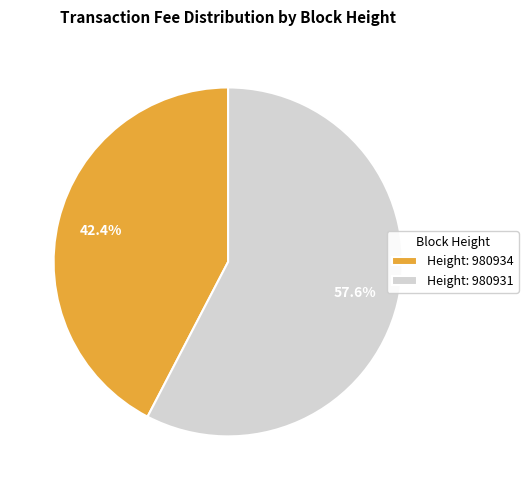

Does any single category account for the majority?

Yes